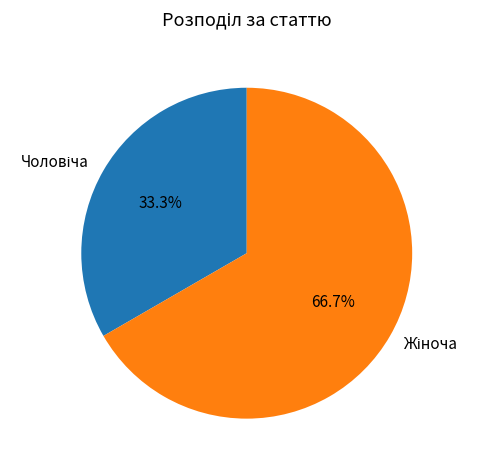

Is there a majority slice in this chart?

Yes